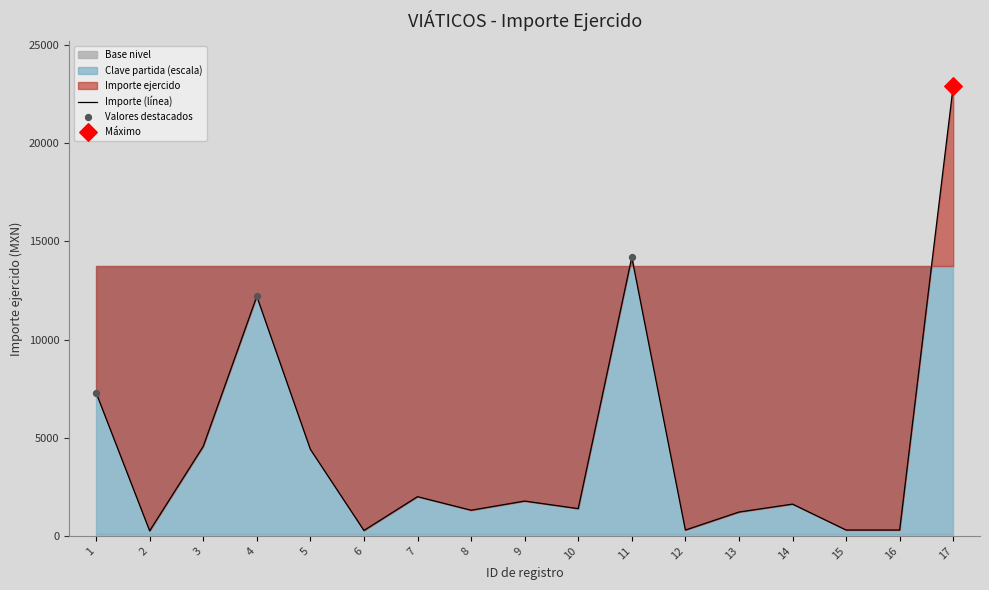

What is the ratio of the value at 16 to the value at 6?

1.1